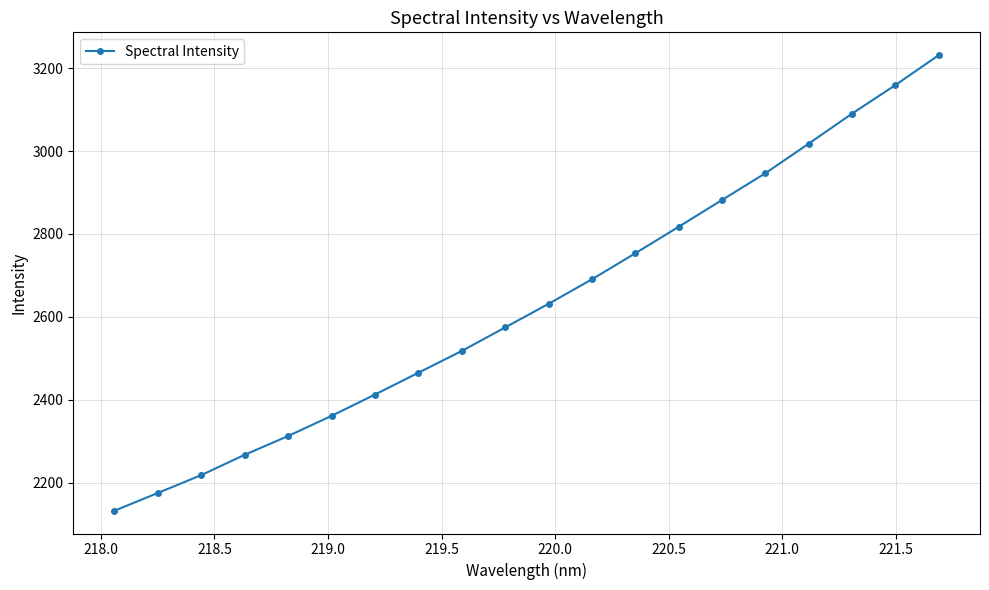

True or false: there are more than 0 points higher than both neighbors.

False